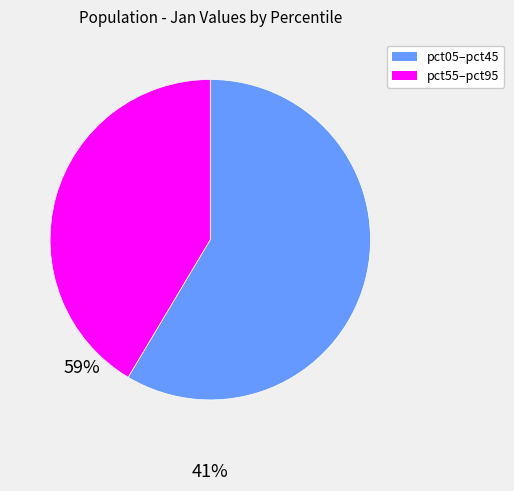

Is there any slice that represents more than half of the pie?

Yes